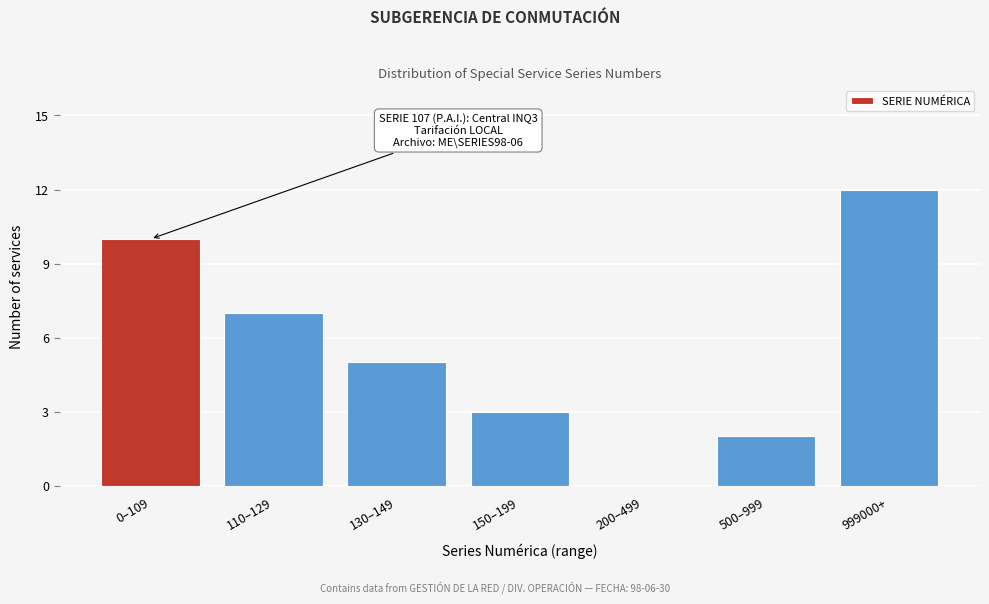

Reading left to right, list all the values displayed in this chart.

0–109=10	110–129=7	130–149=5	150–199=3	200–499=0	500–999=2	999000+=12